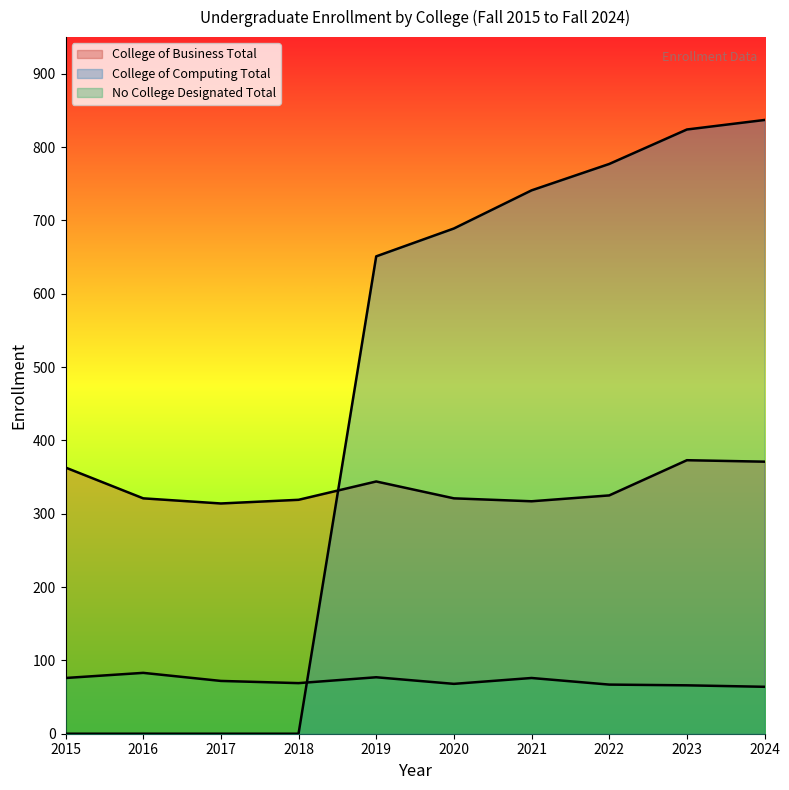

What is the difference between the College of Computing Total values at 2024 and 2016?

837